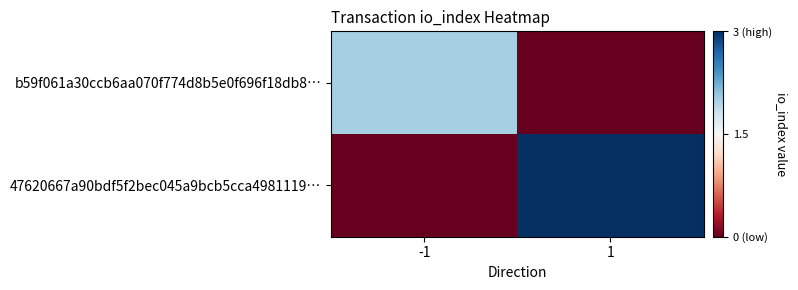

At how many categories does at least one series exceed -1?

2